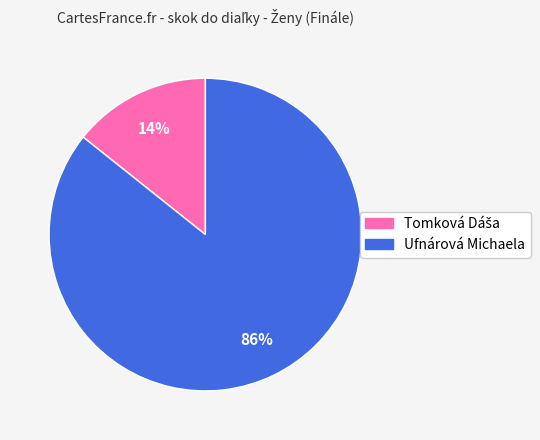

Is it true that Ufnárová Michaela is 99% of the pie?

False